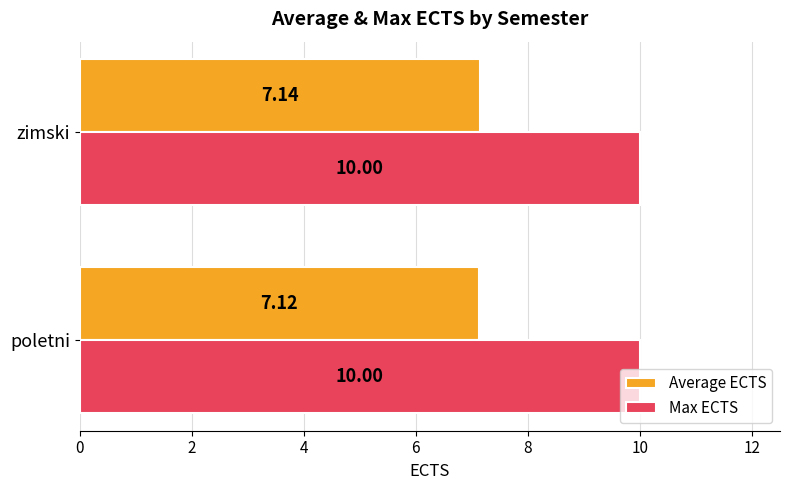

Where is Average ECTS nearest to the value 7?

poletni